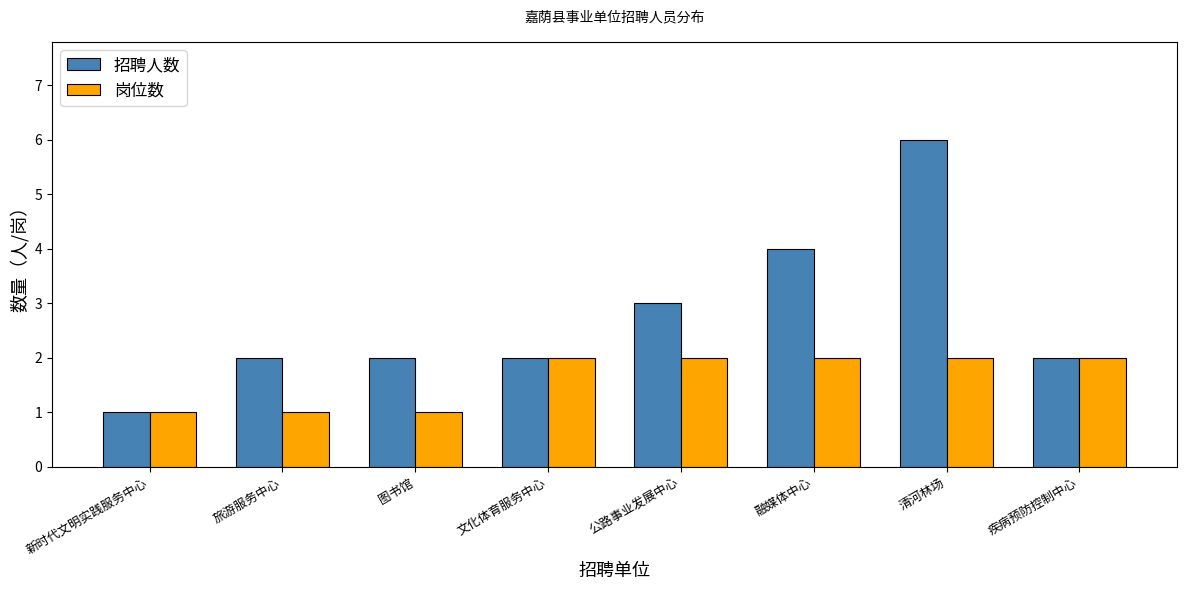

How many groups of bars are there?

8